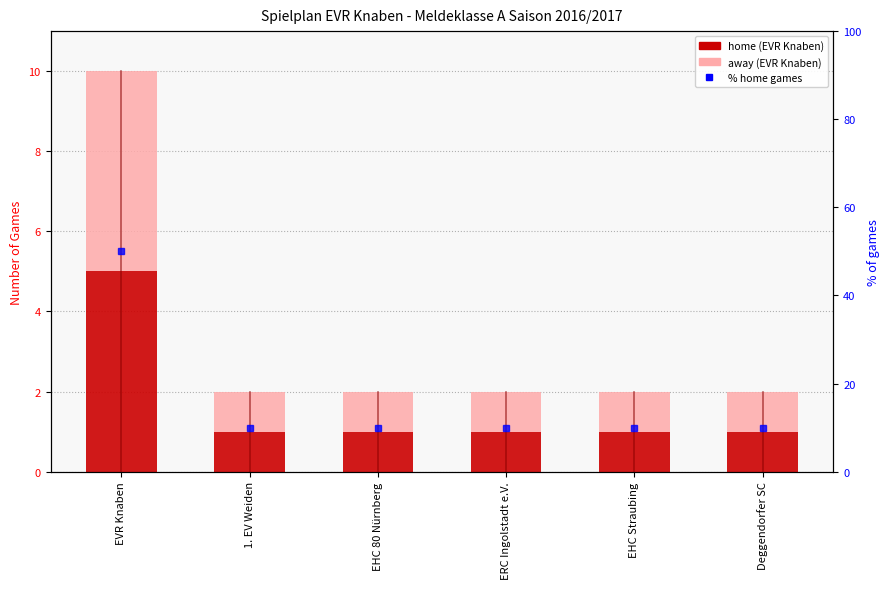

List the series in order of their peak value, lowest first.

home (EVR Knaben), away (EVR Knaben), % home games